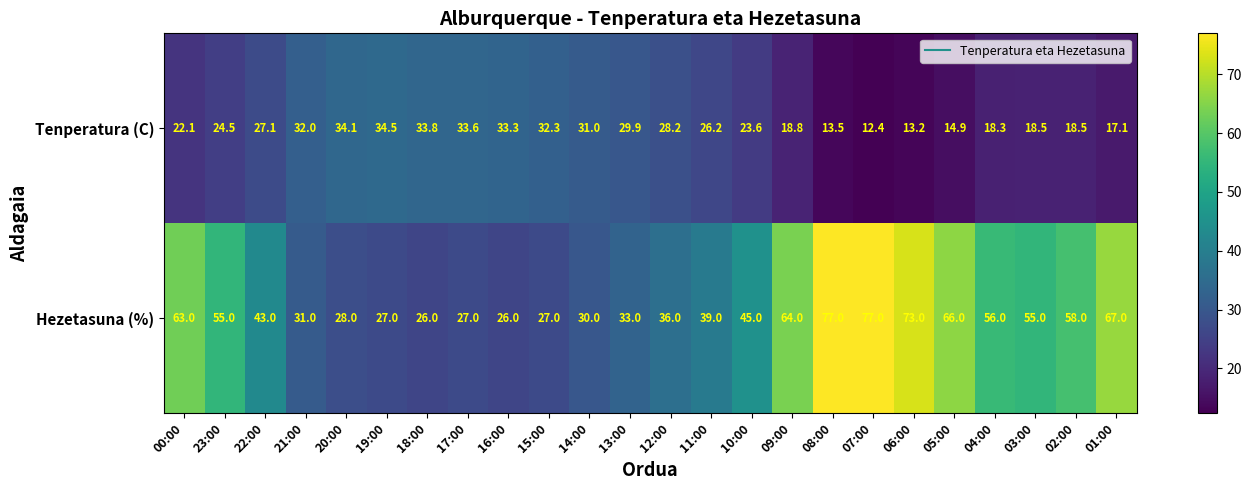

Read the Tenperatura (C) value at 11:00.

26.2